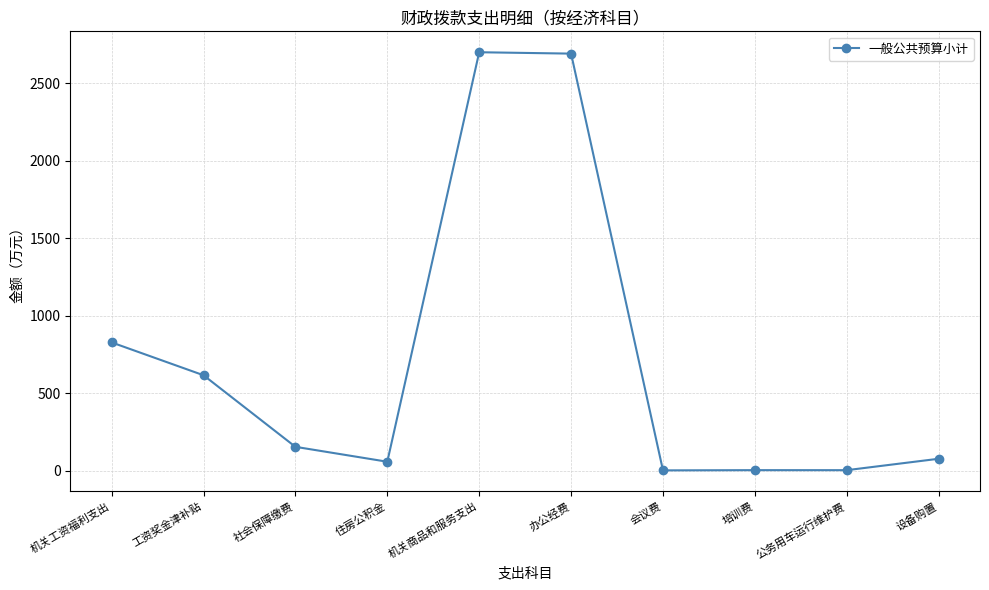

True or false: the data shows 828.0 at 机关工资福利支出.

True